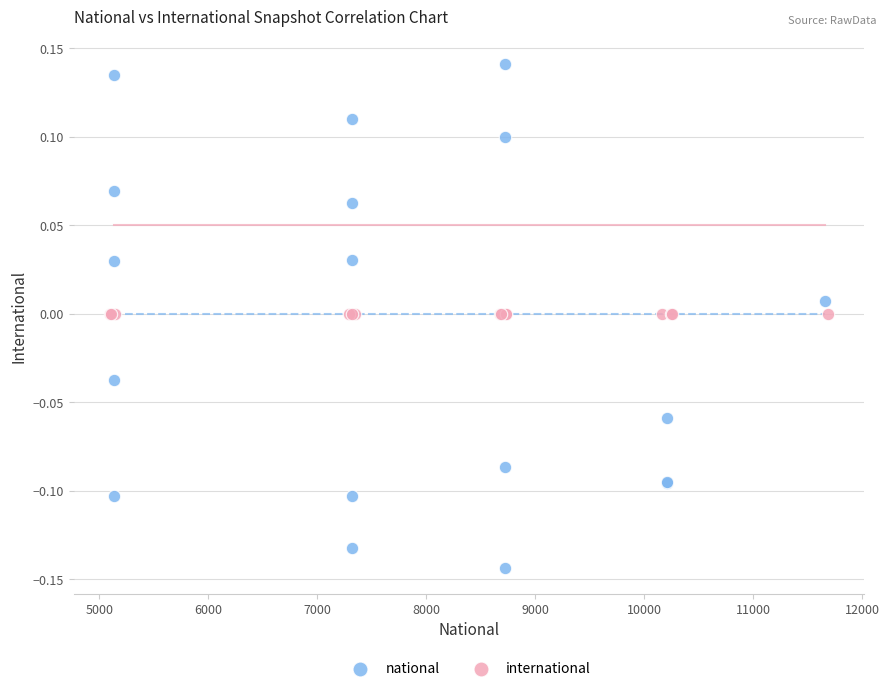

Which series reaches the maximum Y coordinate?

national